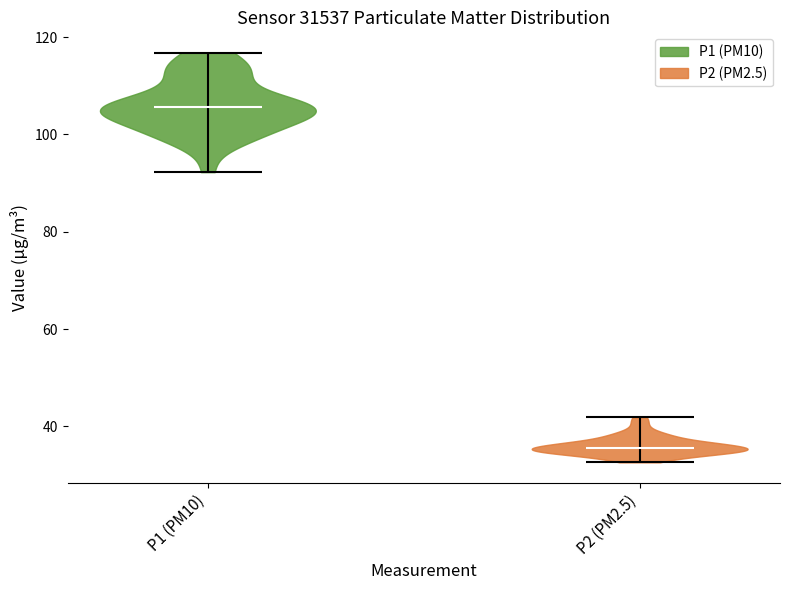

Reading left to right, read every violin against the y-axis: where its median line is, and the lowest and highest points it reaches. The values are not printed on the chart, so give them approximately, as read against the axis.

P1 (PM10): median line 106, lowest point 92, highest point 116
P2 (PM2.5): median line 36, lowest point 32, highest point 42